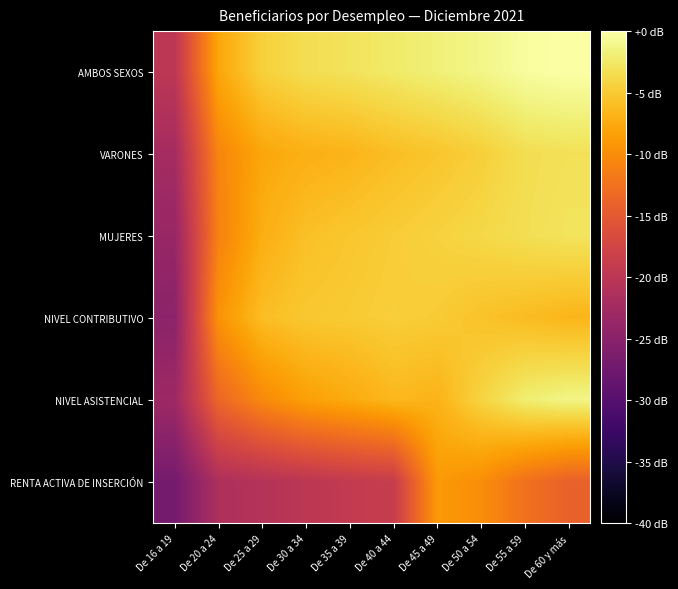

Which has a higher value, De 40 a 44 or De 35 a 39?

De 40 a 44